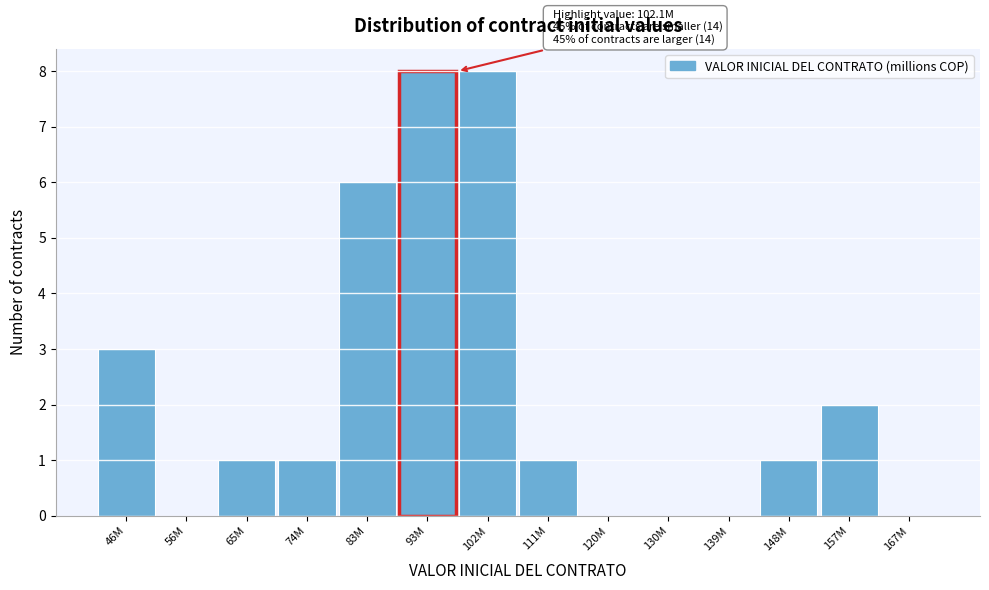

Reading left to right, list all the values displayed in this chart.

46M=3	56M=0	65M=1	74M=1	83M=6	93M=8	102M=8	111M=1	120M=0	130M=0	139M=0	148M=1	157M=2	167M=0